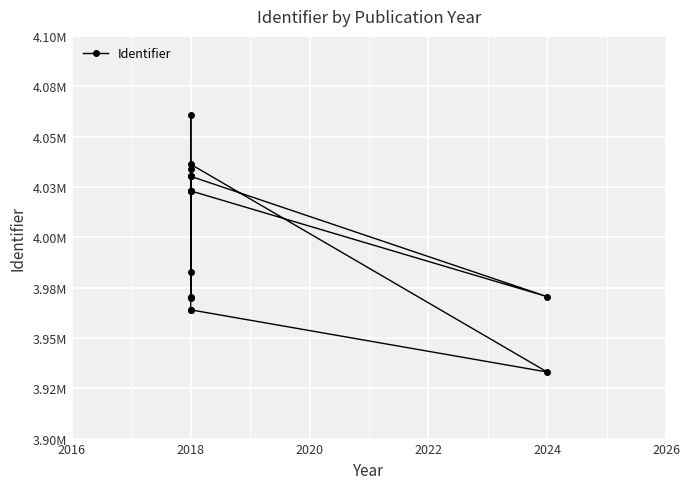

Is it true that the value at 2018 is 7190380?

False